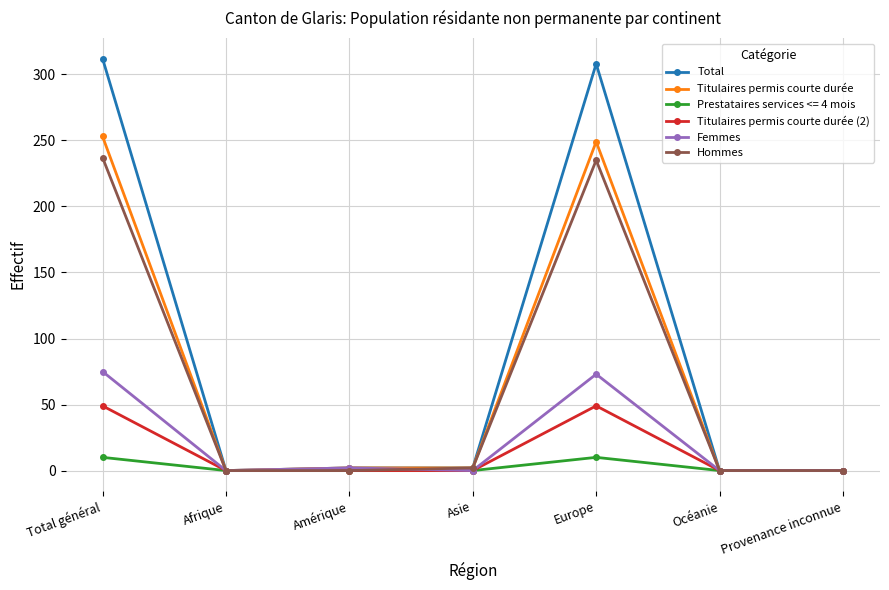

True or false: Hommes has a value of 0 at Provenance inconnue.

True